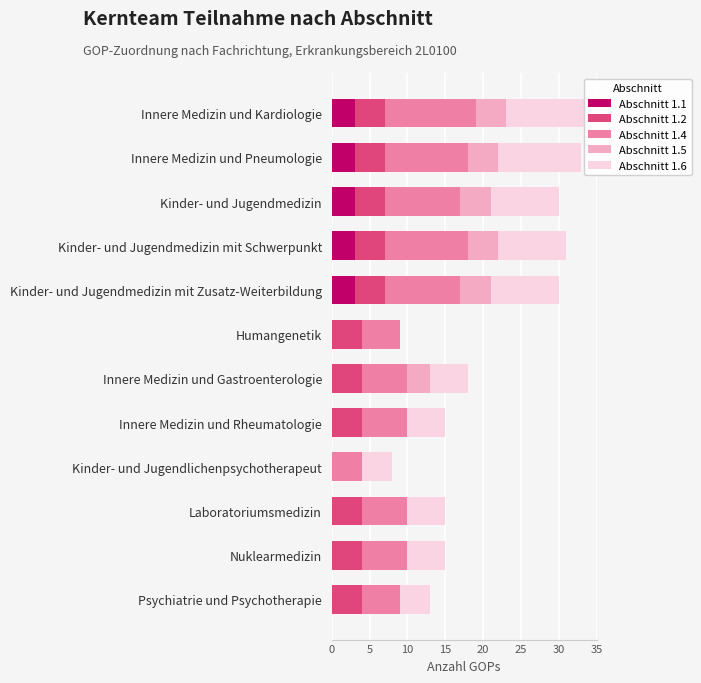

Between Nuklearmedizin and Psychiatrie und Psychotherapie, which series saw the biggest shift?

Abschnitt 1.4